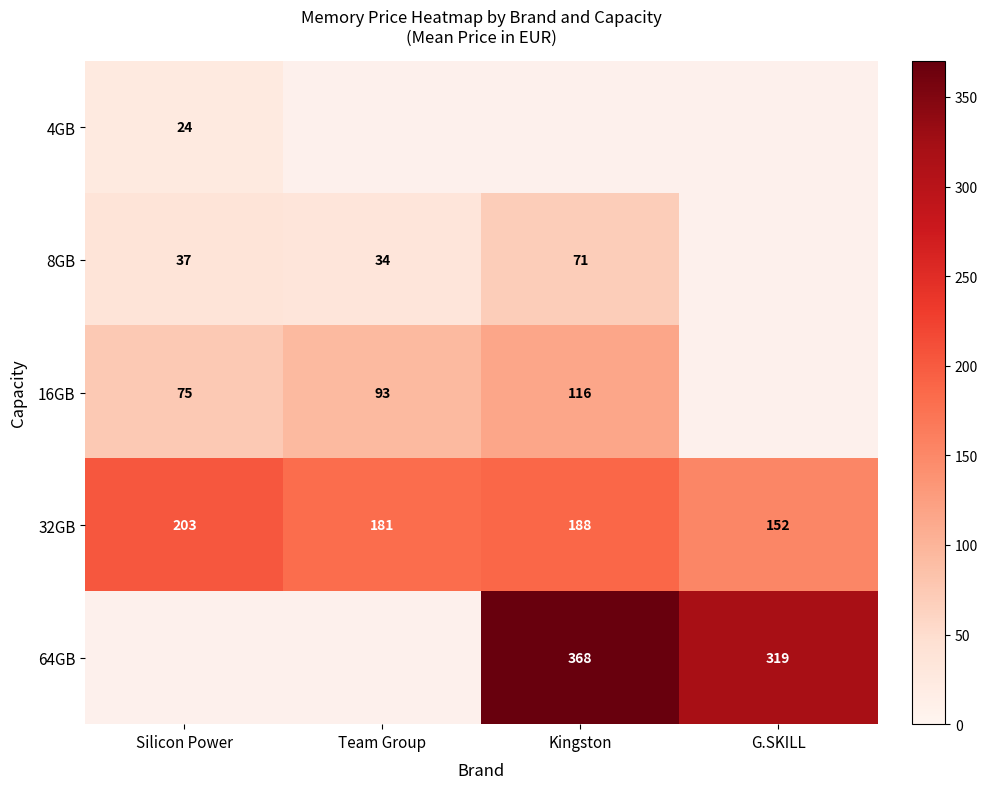

Is the value of 32GB at Kingston greater than the value of 8GB at Team Group?

Yes